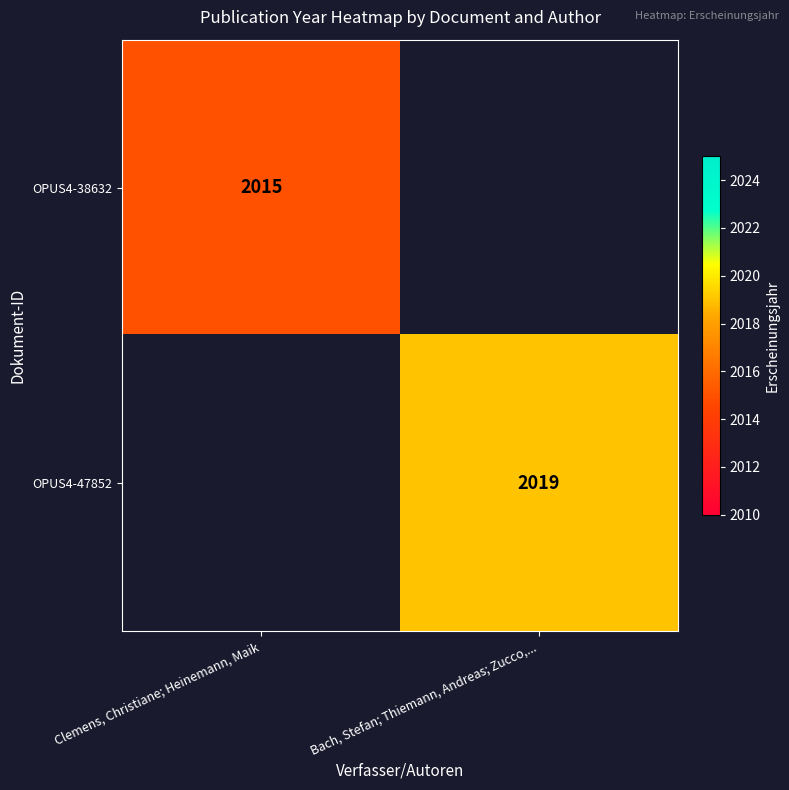

At which category does the chart reach its minimum across all series?

Clemens, Christiane; Heinemann, Maik